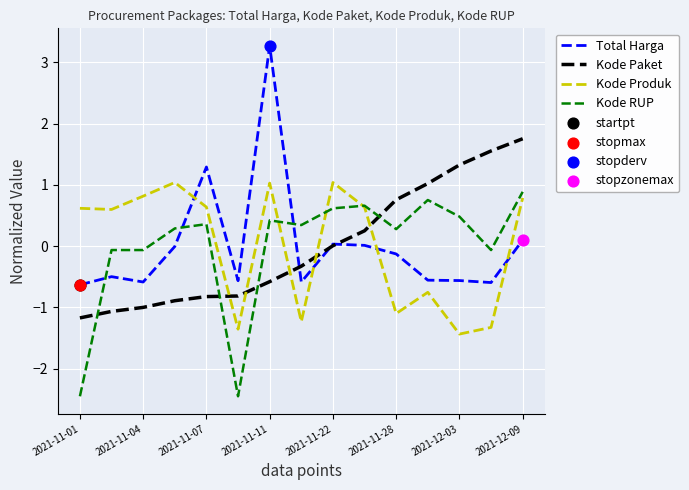

Which series has the widest spread of values?

Total Harga